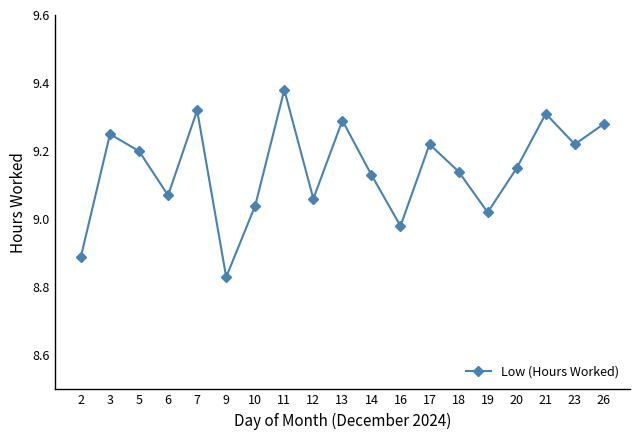

What is the difference between the second highest and minimum values?

0.5